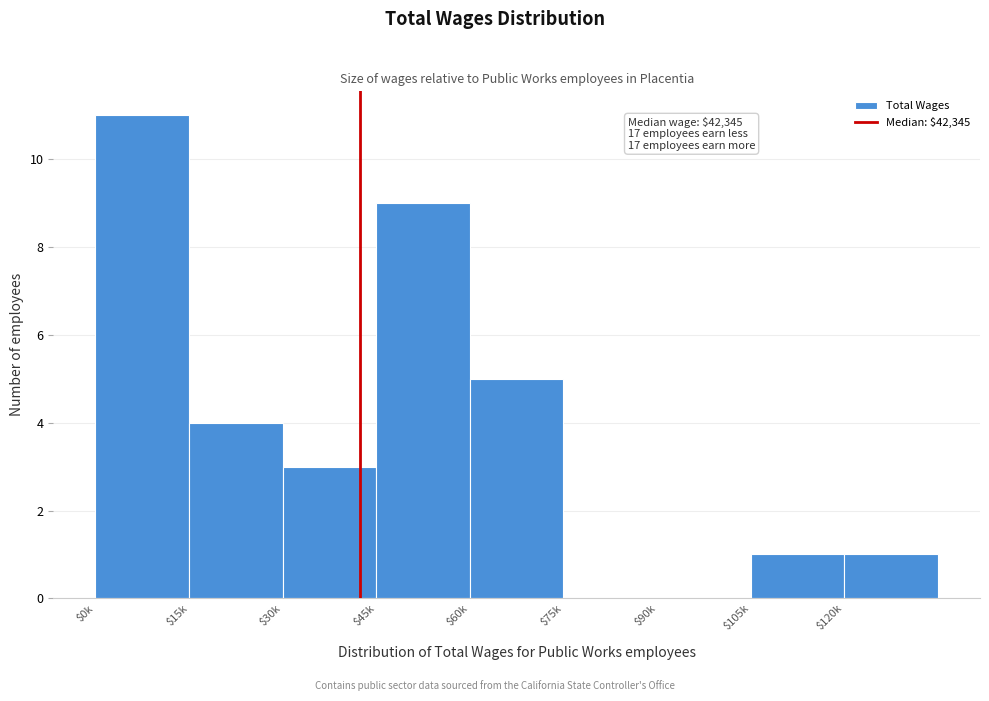

The chart shows a value of 0 at $75k. True or false?

True